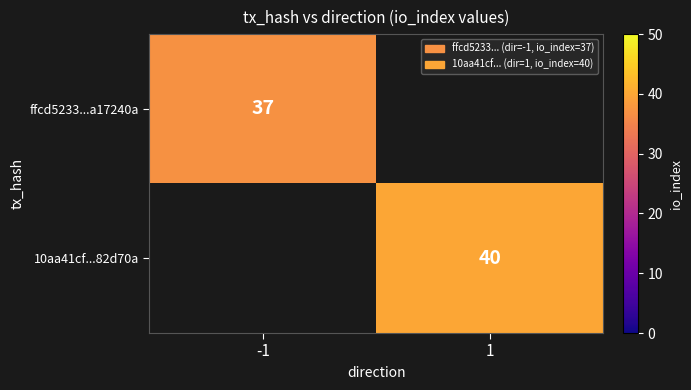

What is the spread (max minus min) of values at 1?

40